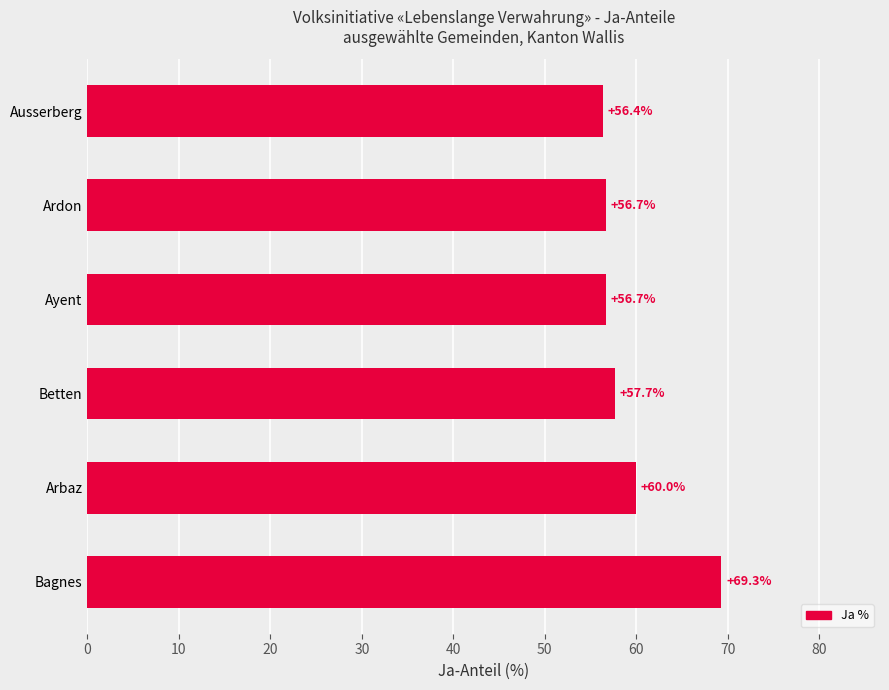

Where is the data nearest to the value 62?

Arbaz